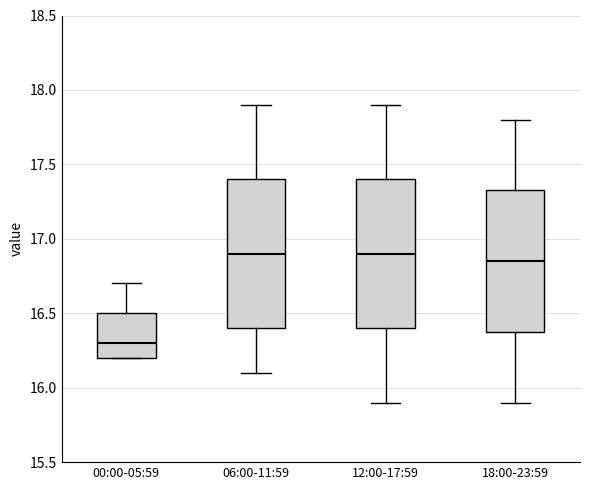

Reading left to right, transcribe this box plot: for each box, give where its median line is, the range the box spans, and where its two whiskers end, as read against the y-axis. The values are not printed on the chart, so give them approximately, as read against the axis.

00:00-05:59: median 16.30, box 16.20 to 16.50, whiskers 16.20 to 16.70
06:00-11:59: median 16.90, box 16.40 to 17.40, whiskers 16.10 to 17.90
12:00-17:59: median 16.90, box 16.40 to 17.40, whiskers 15.90 to 17.90
18:00-23:59: median 16.85, box 16.40 to 17.35, whiskers 15.90 to 17.80